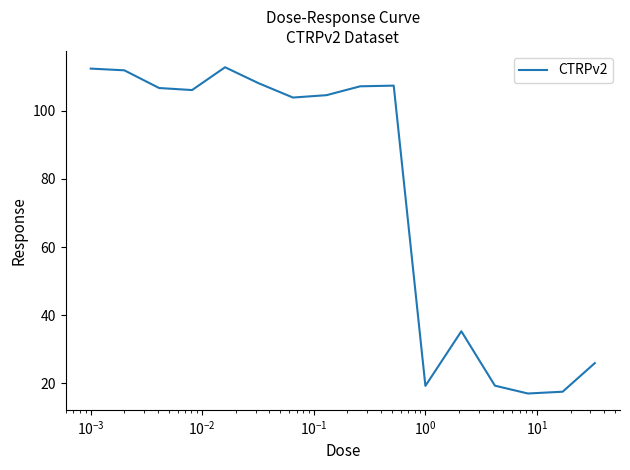

Does the chart display data point markers on the line(s)?

No